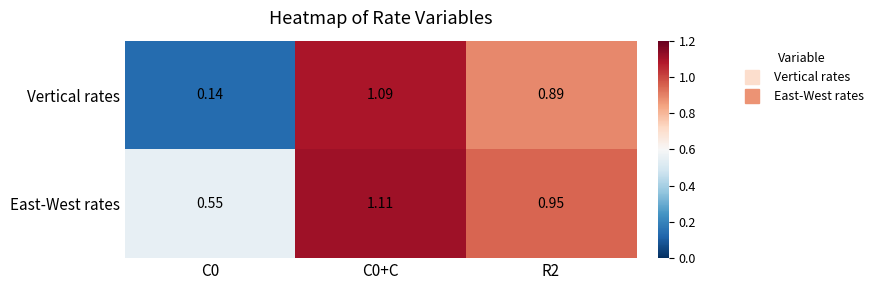

Which series has the largest range (max minus min)?

Vertical rates